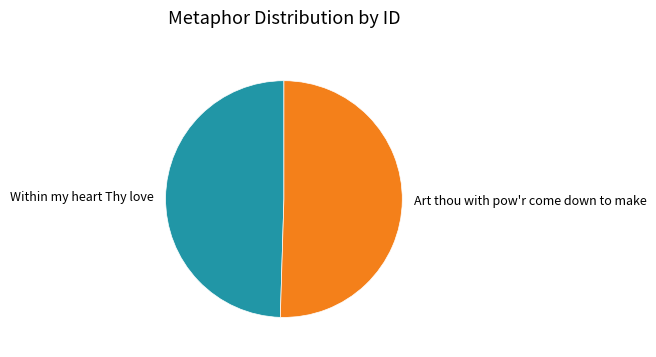

Which slice is the largest?

Art thou with pow'r come down to make